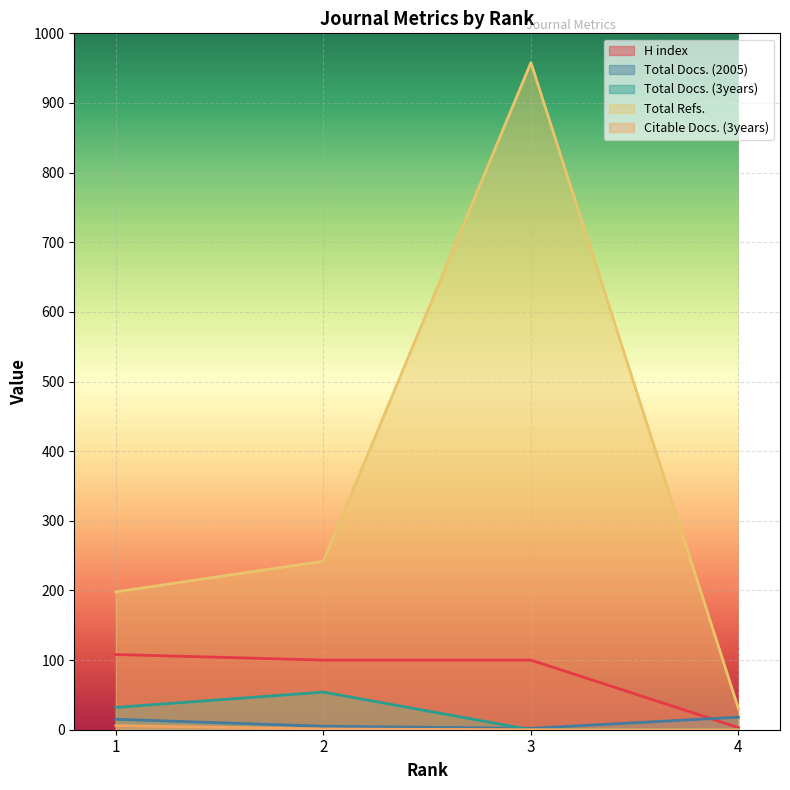

True or false: Total Refs. and Citable Docs. (3years) cross at least once.

False